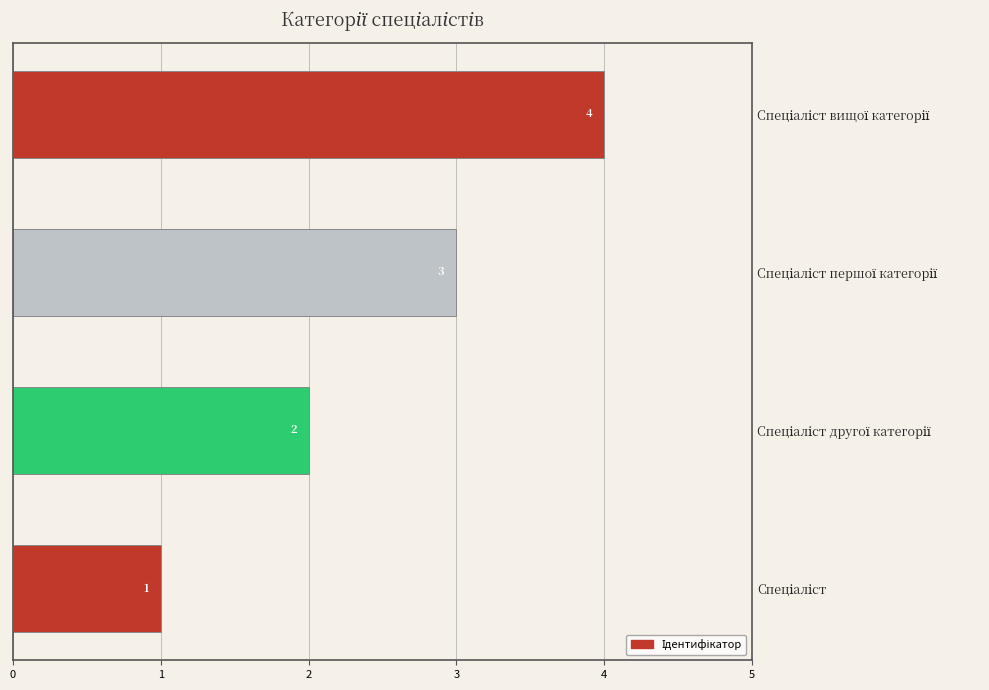

What is the difference between the maximum and minimum values?

3